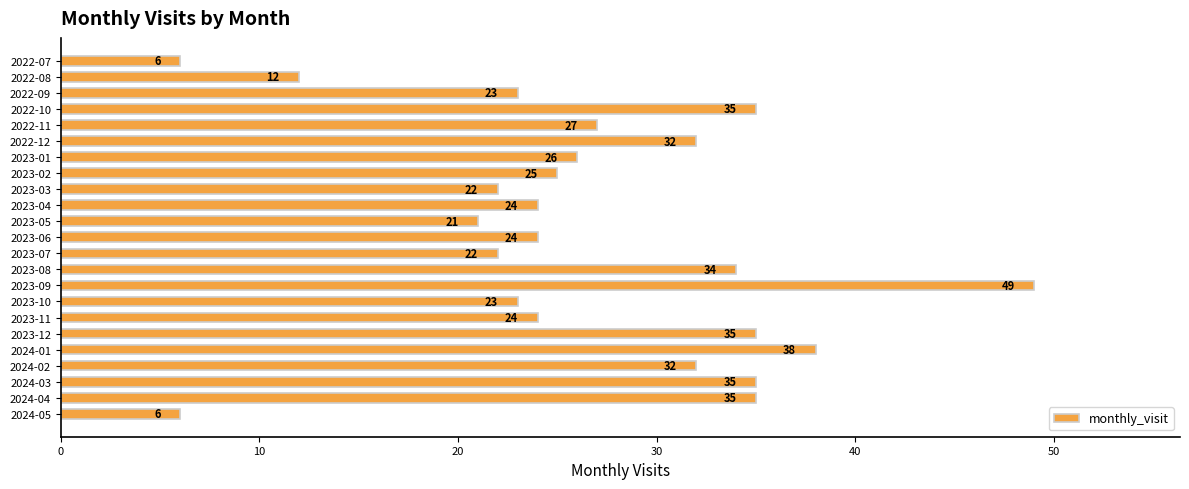

Reading bottom to top, extract all data points from this chart.

6	35	35	32	38	35	24	23	49	34	22	24	21	24	22	25	26	32	27	35	23	12	6